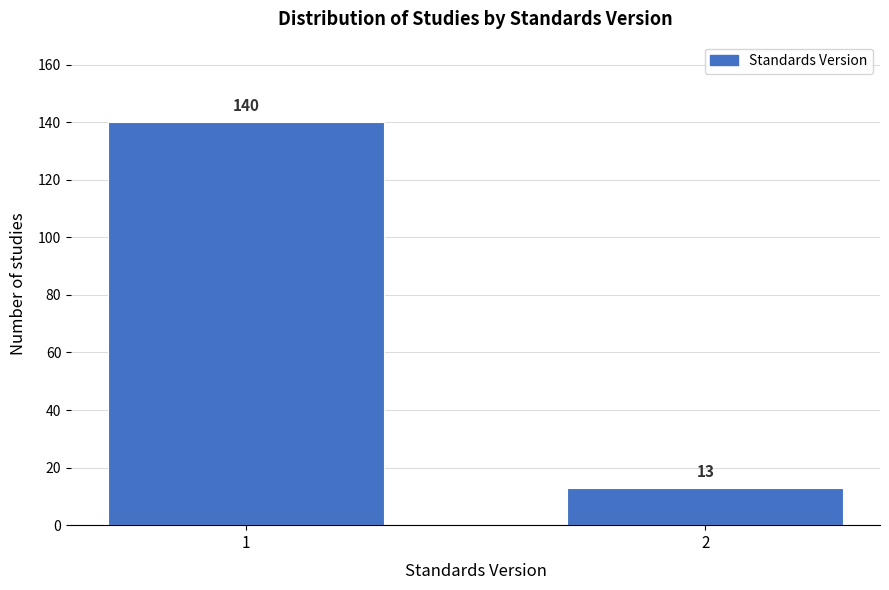

Reading left to right, extract all data points from this chart.

1=140	2=13